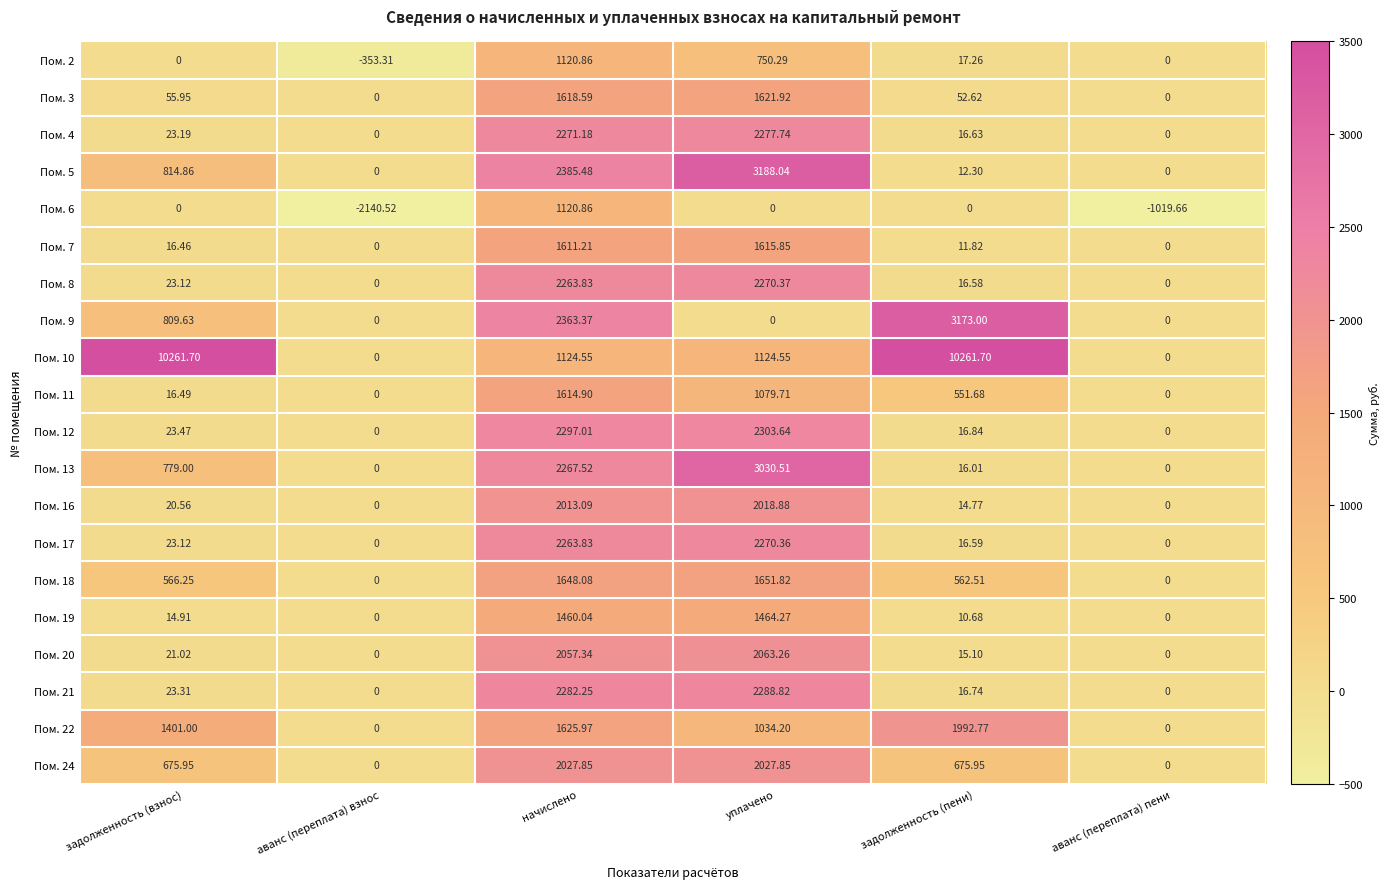

What is the greatest value displayed?

10261.7